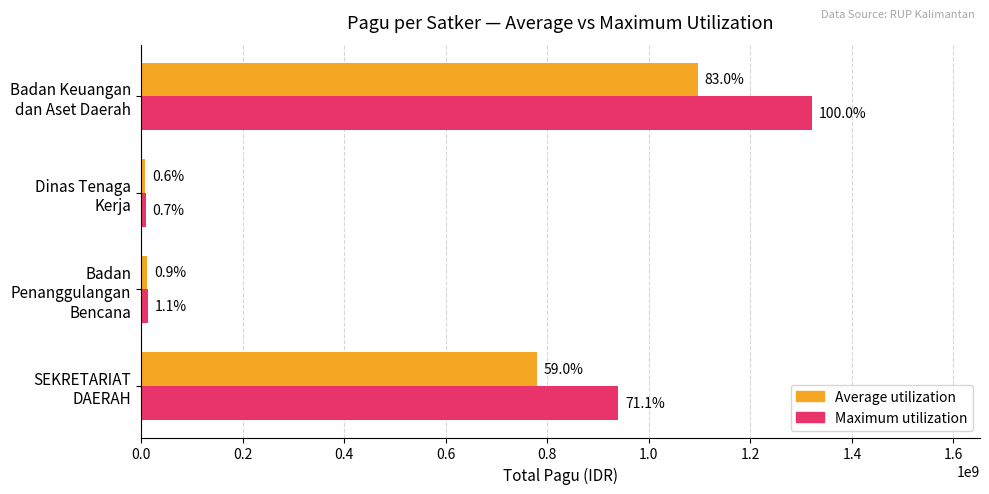

What are all the series names shown in the legend?

Average utilization, Maximum utilization